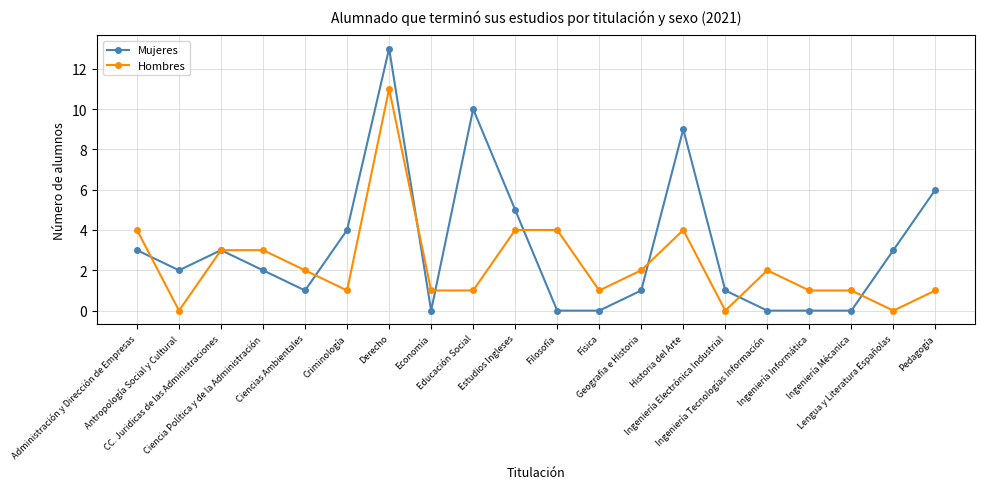

What position from the right is Educación Social?

12